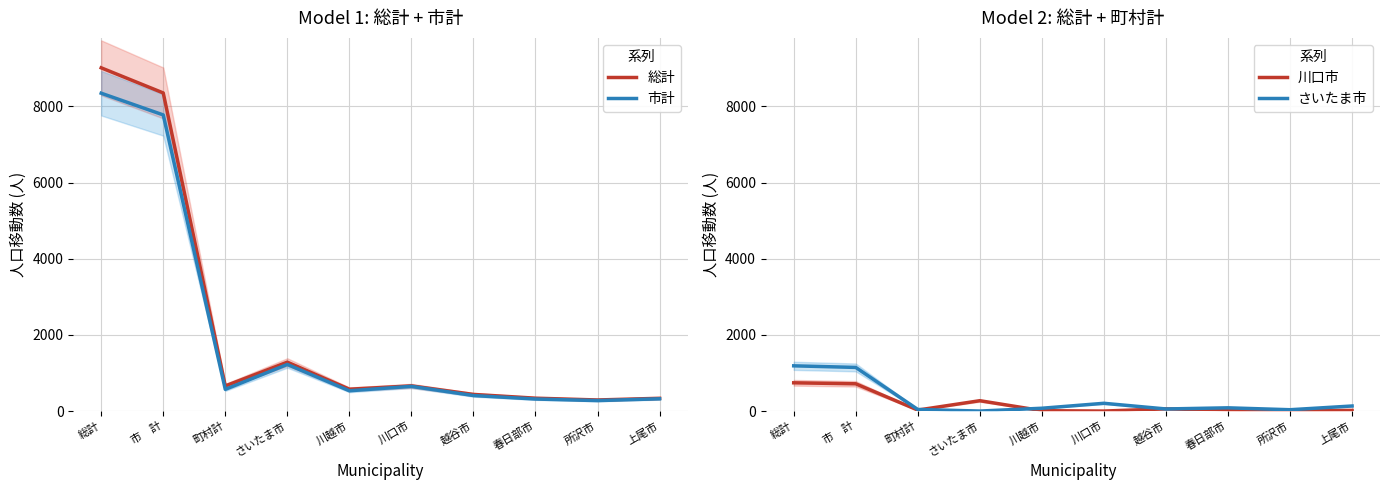

Reading left to right, list all the values displayed in this chart.

総計: 総計=9014	市　計=8354	町村計=660	さいたま市=1284	川越市=574	川口市=661	越谷市=437	春日部市=338	所沢市=291	上尾市=335
市計: 総計=8347	市　計=7777	町村計=570	さいたま市=1224	川越市=533	川口市=649	越谷市=407	春日部市=316	所沢市=275	上尾市=322
川口市: 総計=742	市　計=716	町村計=26	さいたま市=272	川越市=10	川口市=0	越谷市=58	春日部市=22	所沢市=11	上尾市=17
さいたま市: 総計=1188	市　計=1146	町村計=42	さいたま市=0	川越市=74	川口市=204	越谷市=55	春日部市=85	所沢市=35	上尾市=133